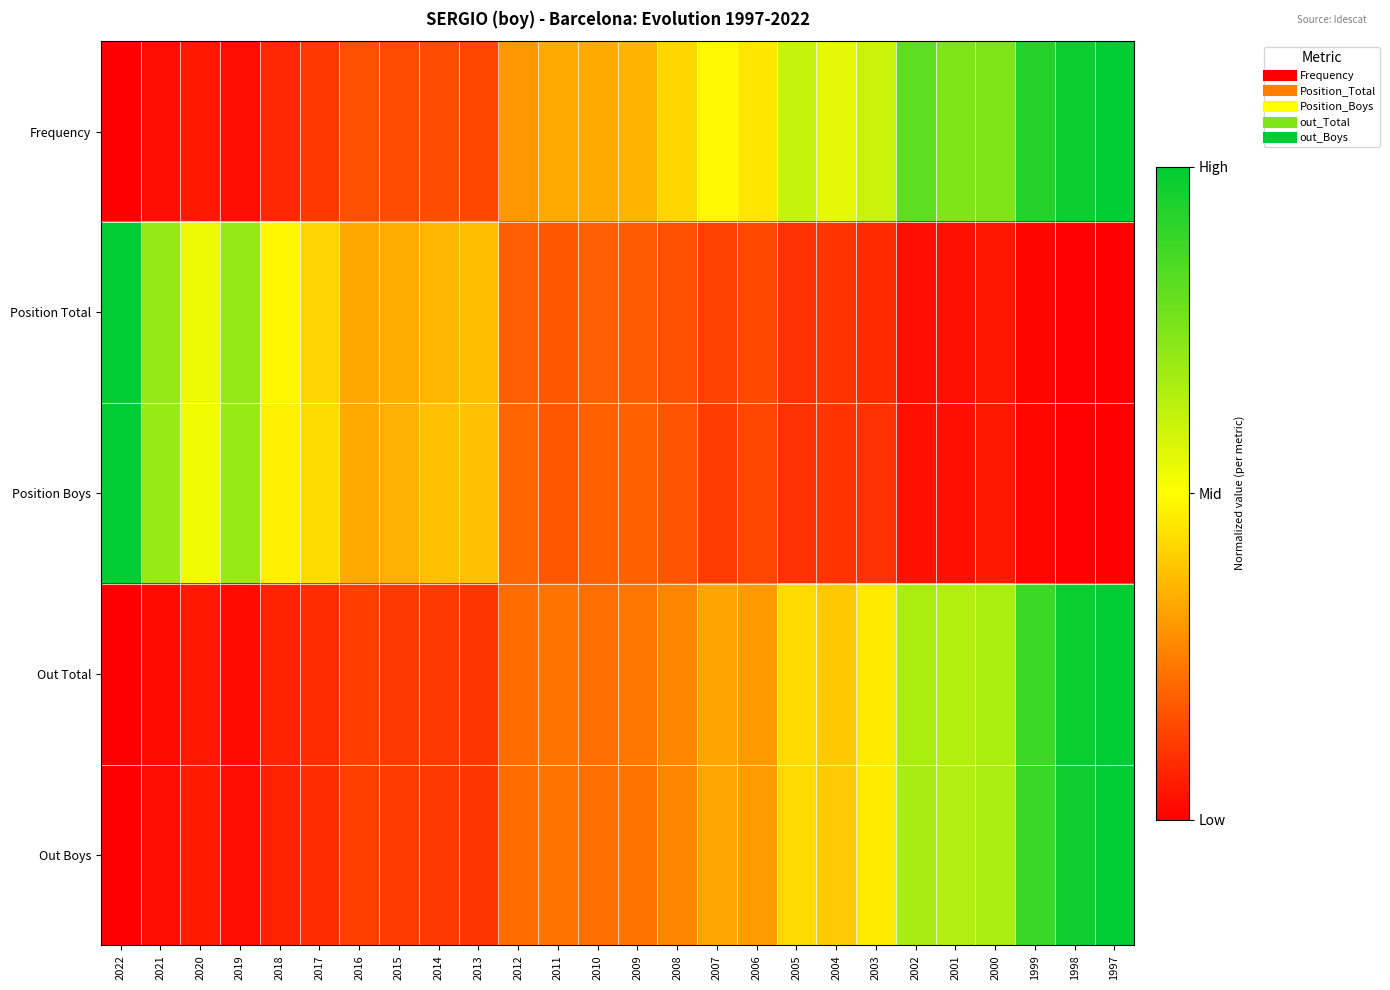

What is the difference between the highest and lowest values at 2005?

0.5